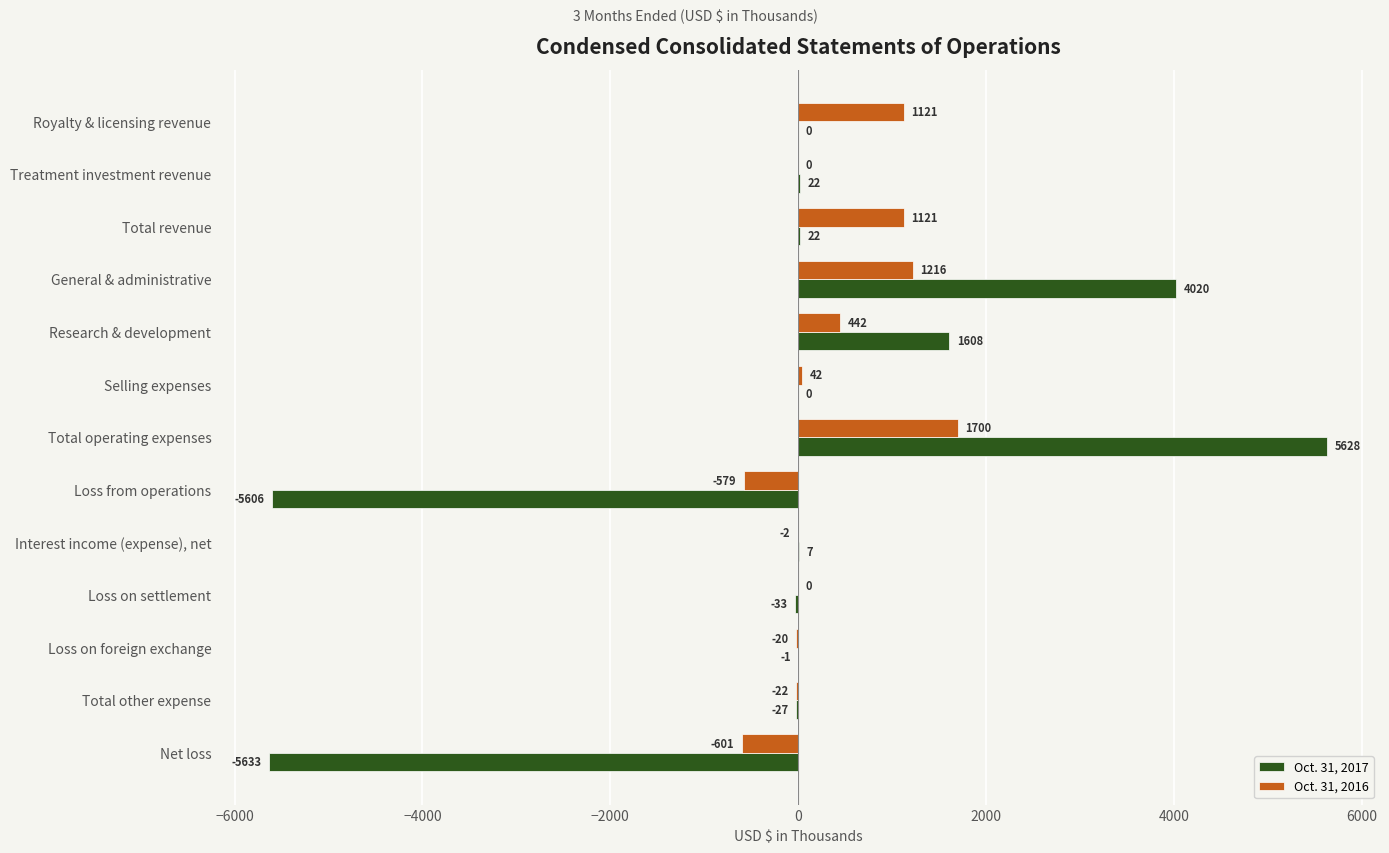

How many data points does each series have?

13